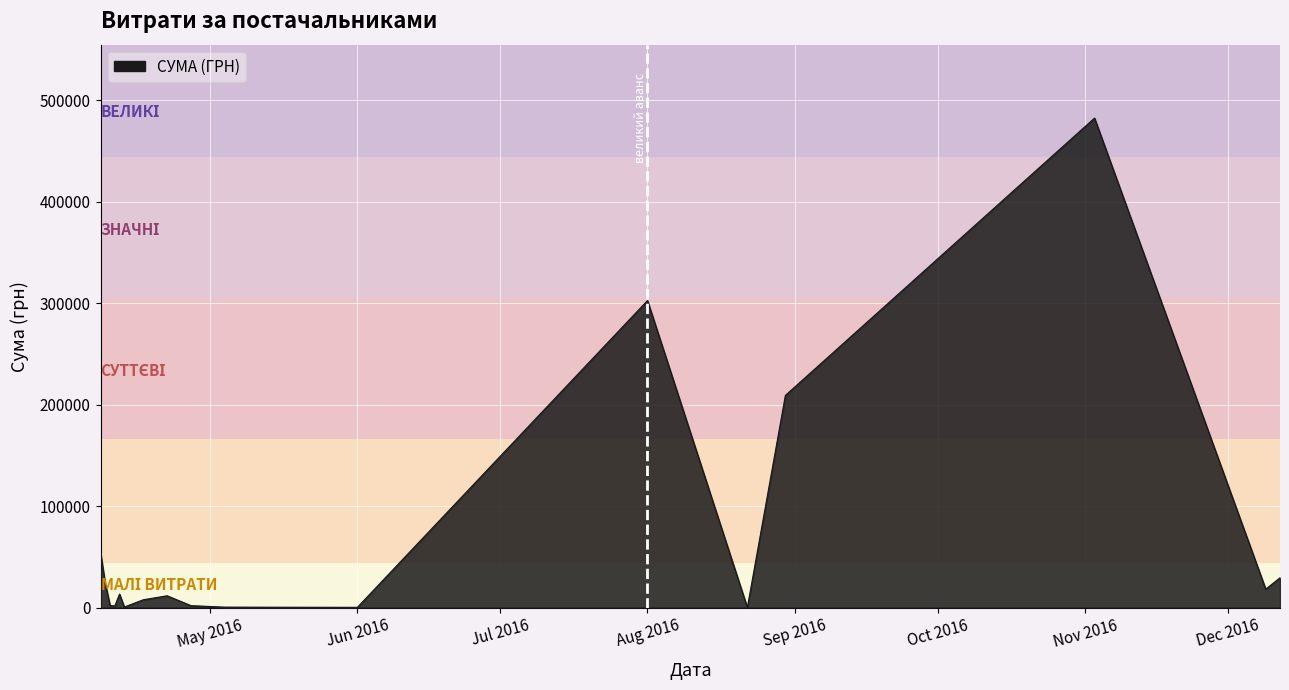

What is the greatest value displayed?

482338.9